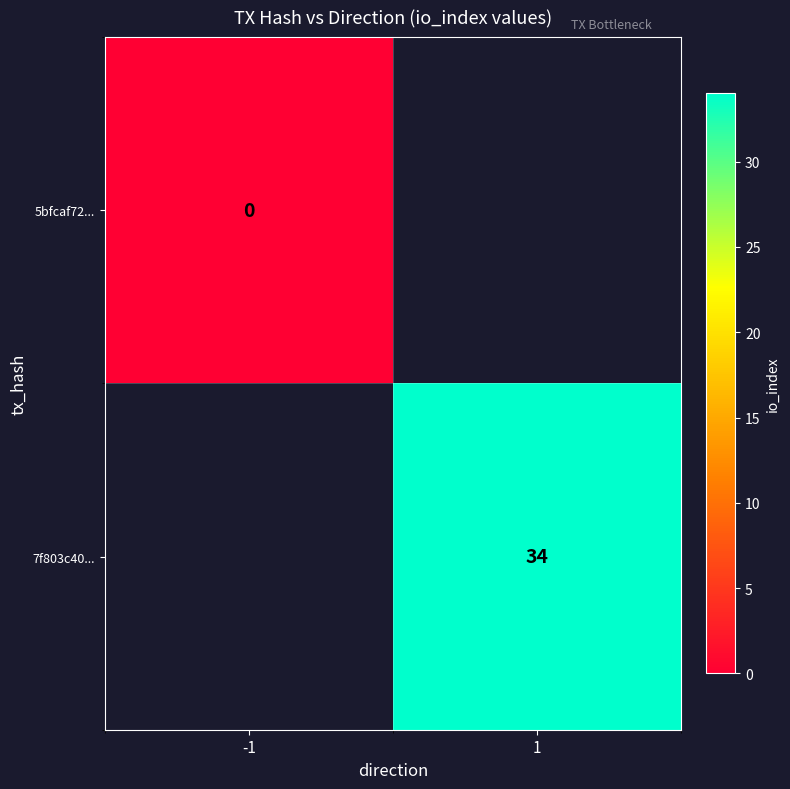

The 7f803c40... series shows 54.0 at 1. True or false?

False